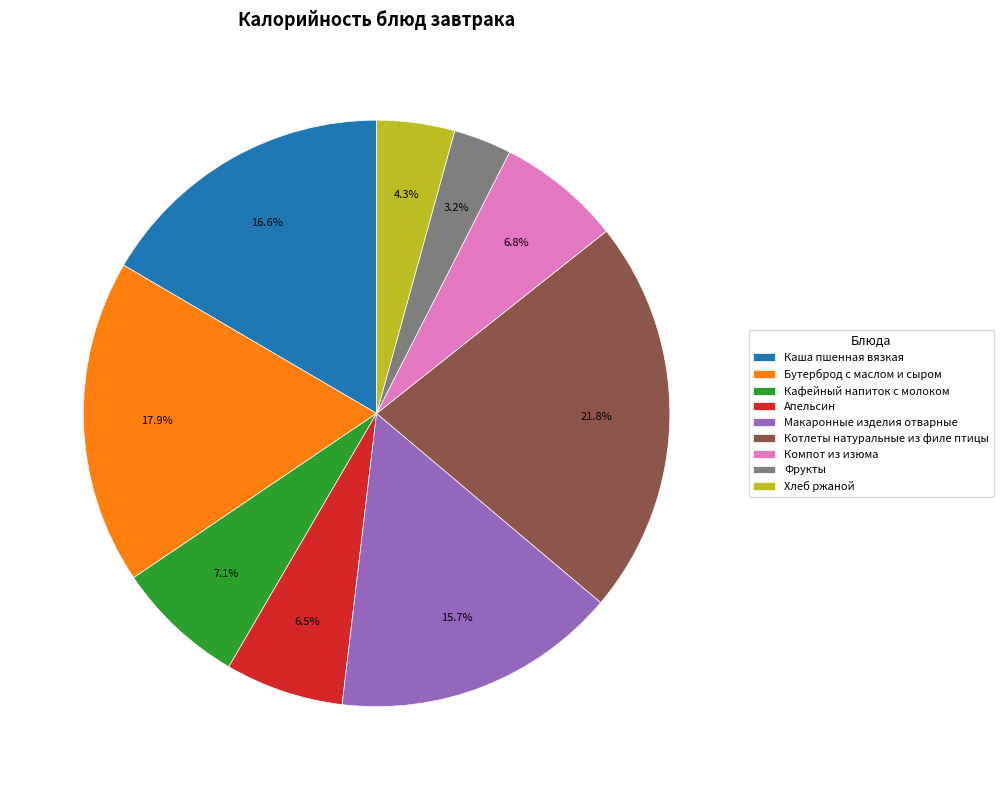

Does Апельсин represent more than half of the total?

No